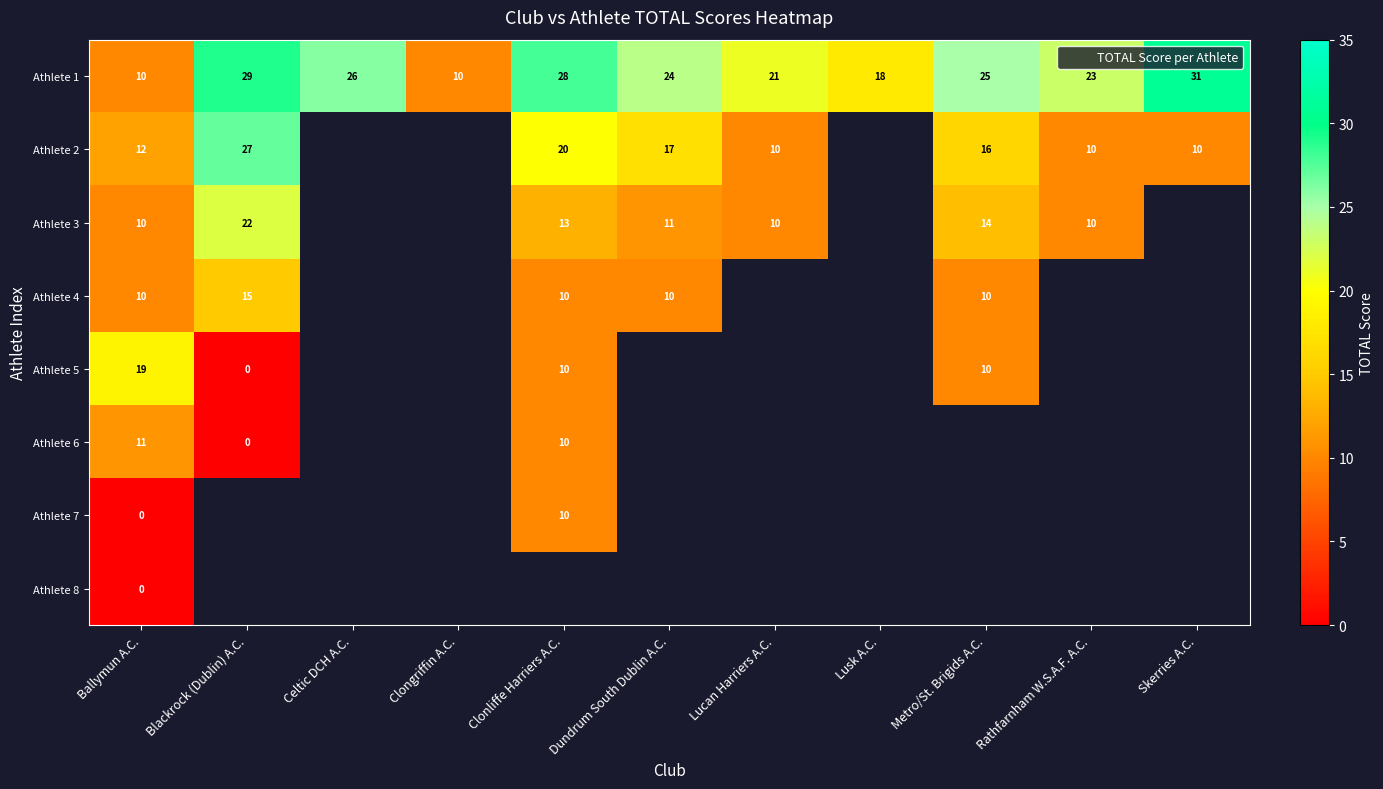

What value does the Athlete 1 series have at Lusk A.C., to the nearest 5?

20